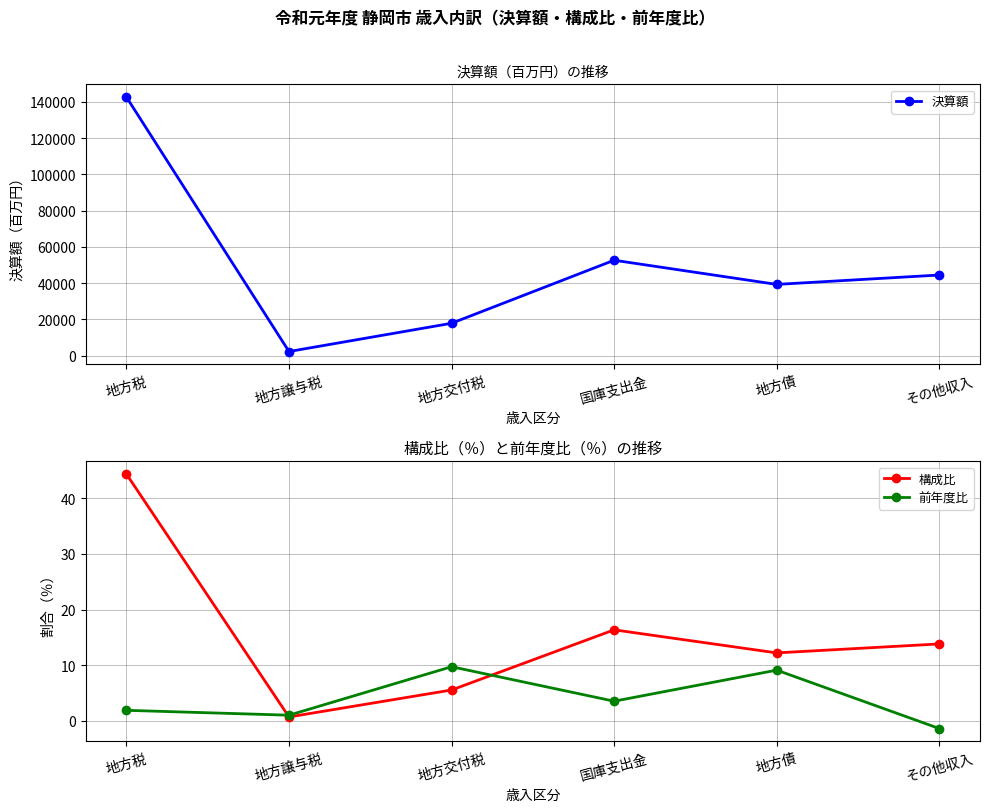

Does the chart display data point markers on the line(s)?

Yes